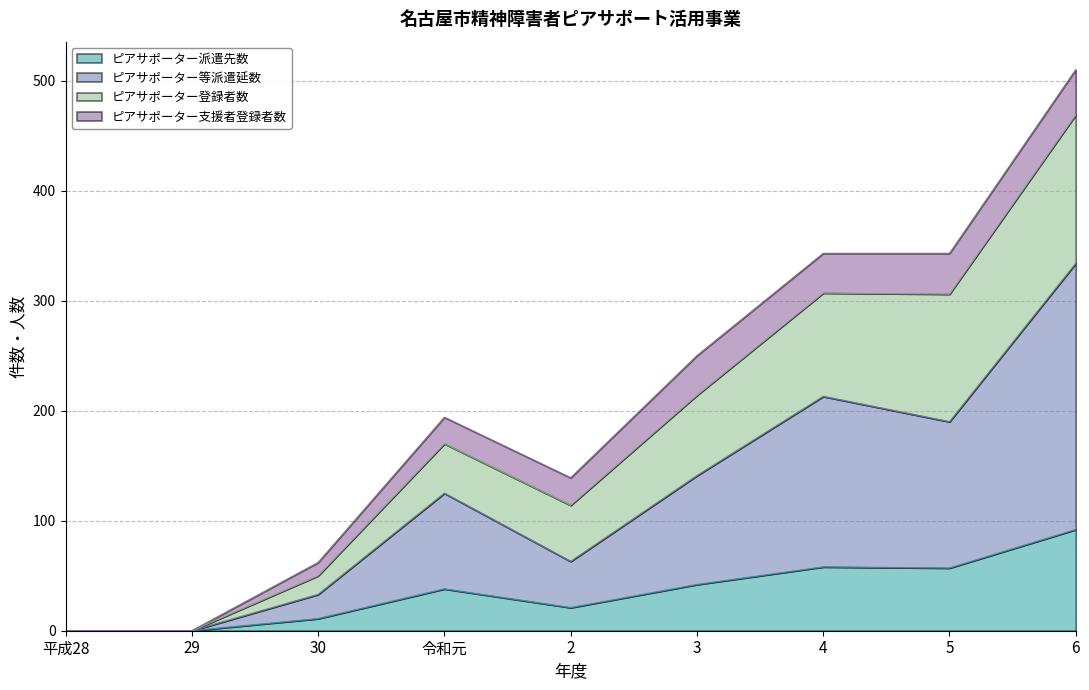

What is the sum of all ピアサポーター派遣先数 values?

319